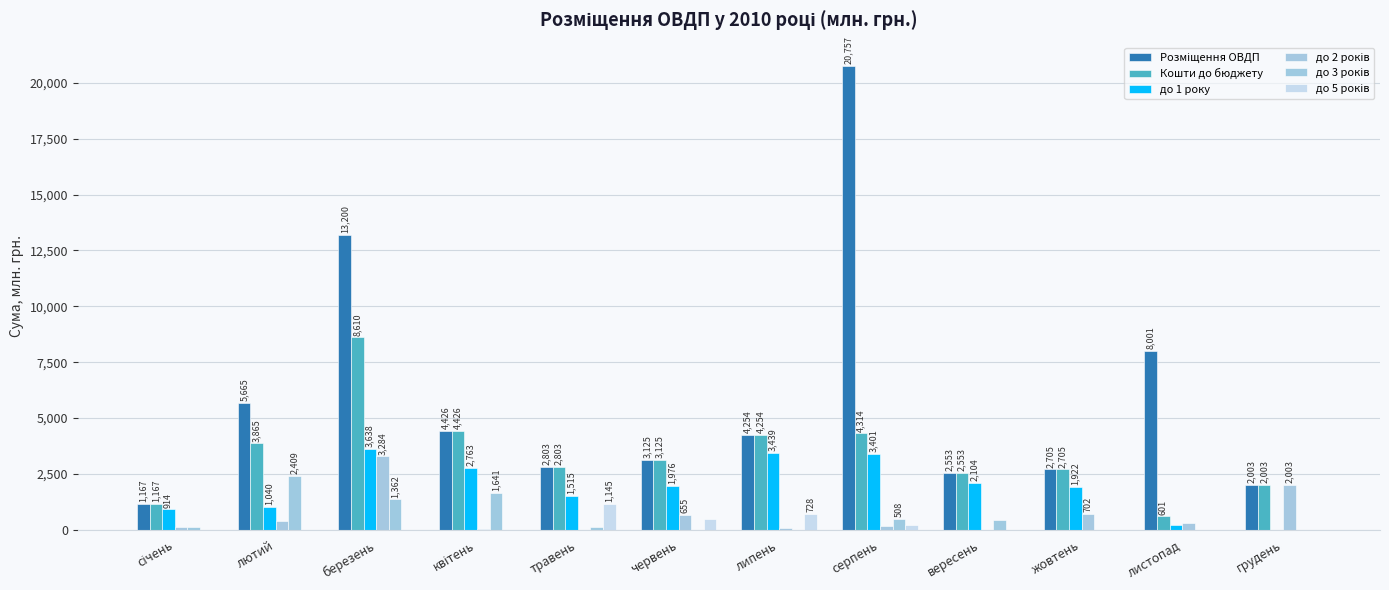

At лютий, list the series in order from smallest to largest.

до 5 років, до 2 років, до 1 року, до 3 років, Кошти до бюджету, Розміщення ОВДП